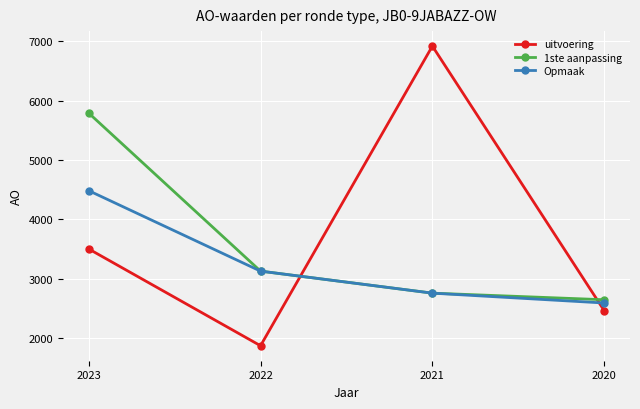

What is the difference between the maximum and minimum values in the Opmaak series?

1893